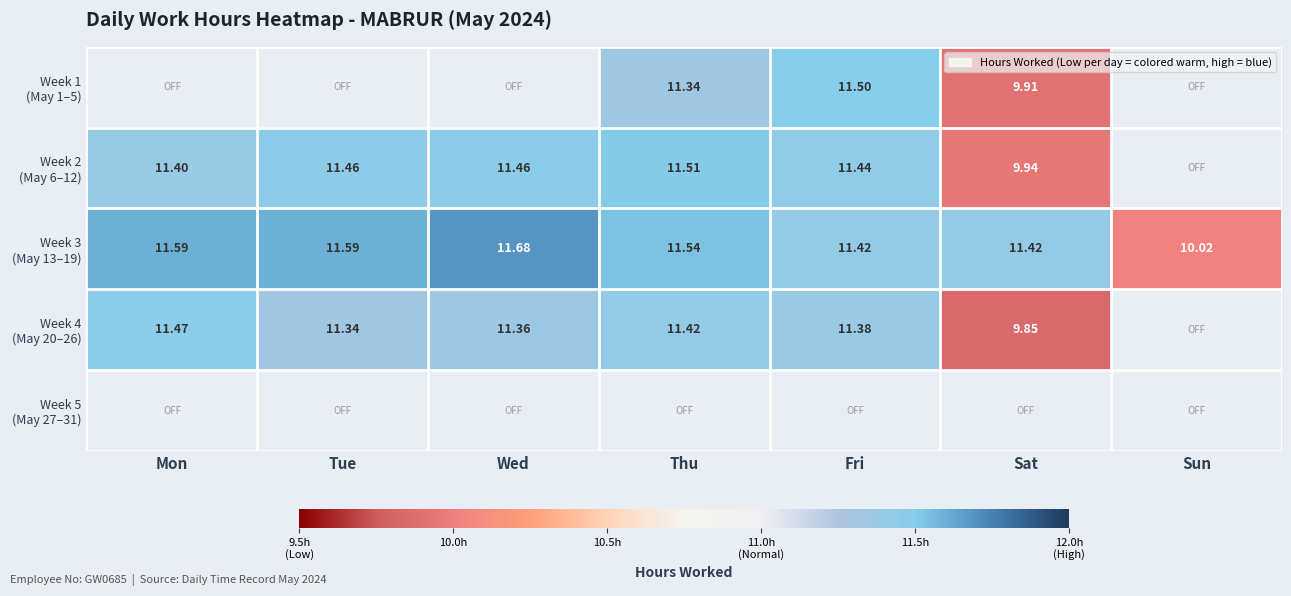

The value of Week 4 (May 20–26) at Tue is 11.3. True or false?

True